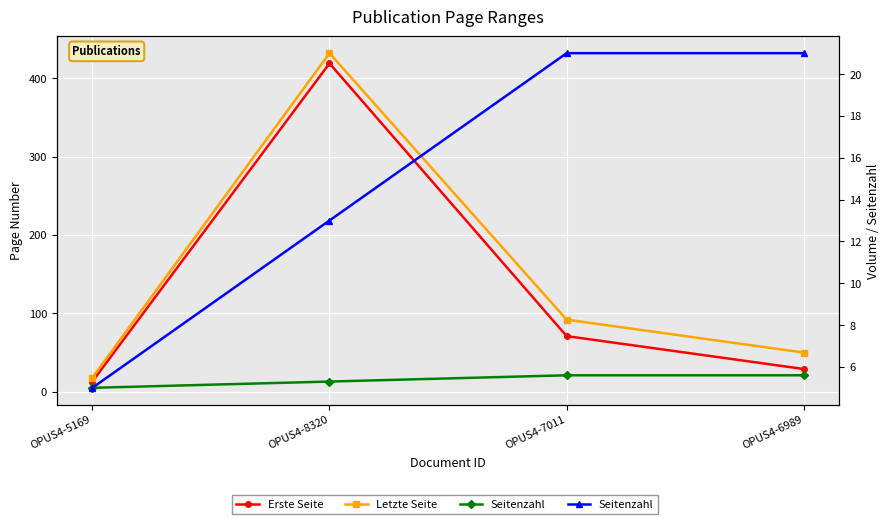

Which series has the largest total across all categories?

Letzte Seite